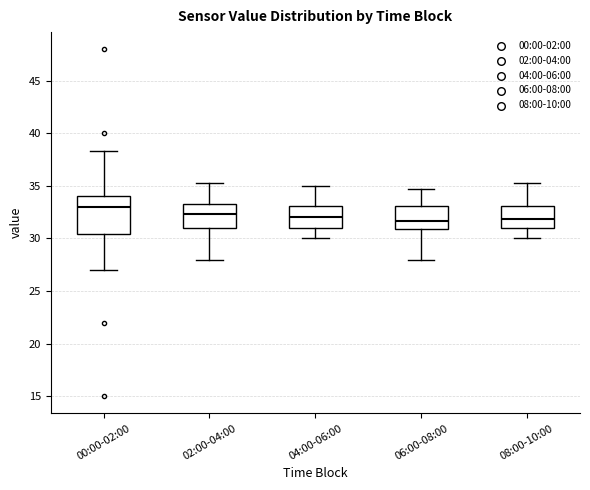

Reading left to right, read every box against the y-axis: the position of its median line, the range the box covers, and the ends of its whiskers. The values are not printed on the chart, so give them approximately, as read against the axis.

00:00-02:00: median 33.0, box 30.5 to 34.0, whiskers 27.0 to 38.5
02:00-04:00: median 32.5, box 31.0 to 33.5, whiskers 28.0 to 35.5
04:00-06:00: median 32.0, box 31.0 to 33.0, whiskers 30.0 to 35.0
06:00-08:00: median 31.5, box 31.0 to 33.0, whiskers 28.0 to 34.5
08:00-10:00: median 32.0, box 31.0 to 33.0, whiskers 30.0 to 35.5